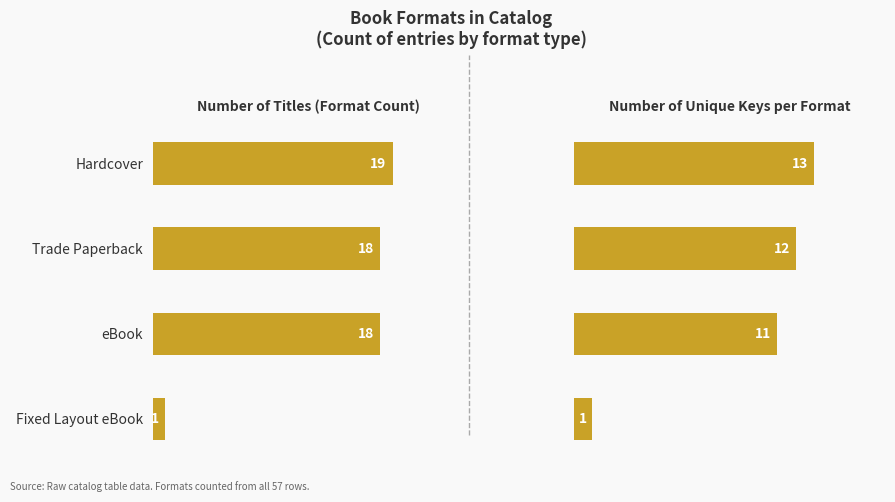

How many bars are there in each group?

2